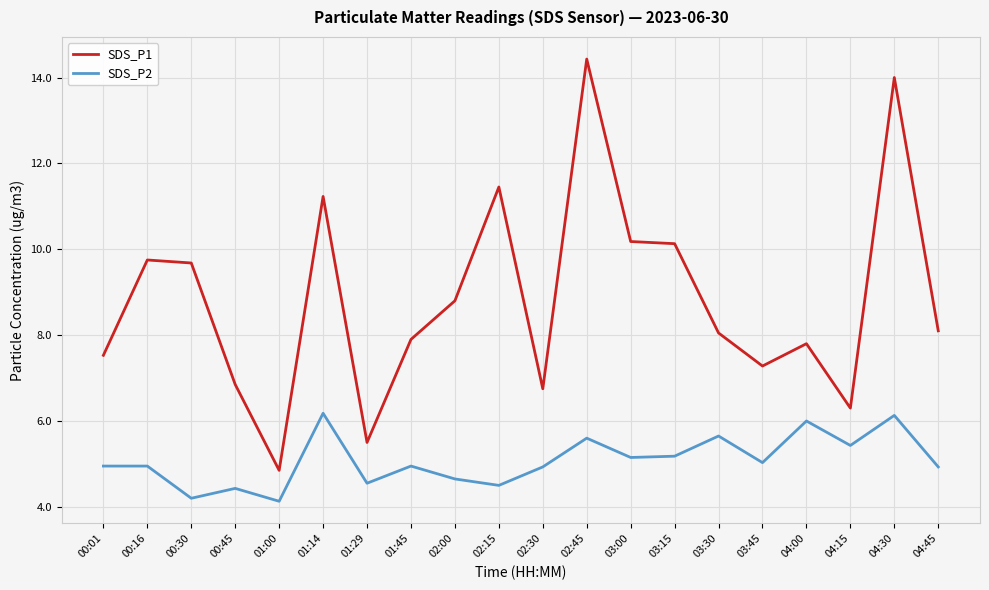

What position from the left is 02:15?

10